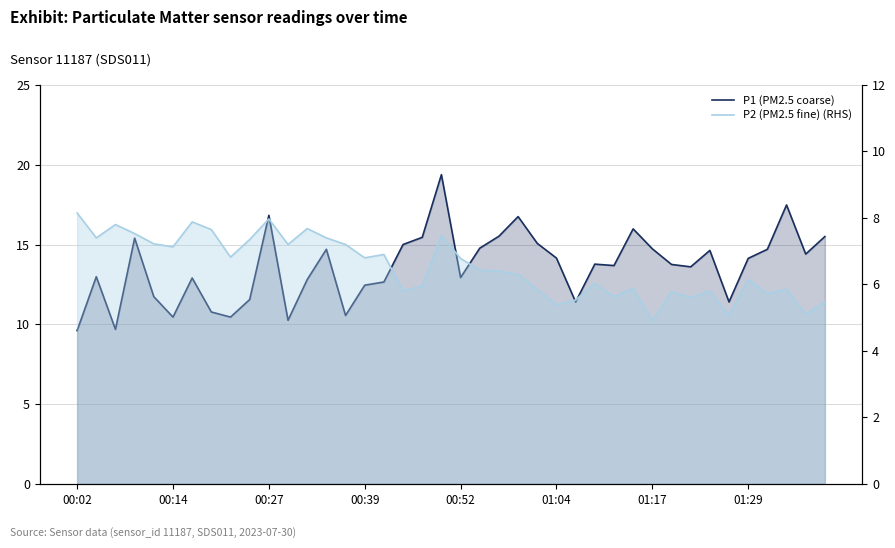

Does the chart display data point markers on the line(s)?

No